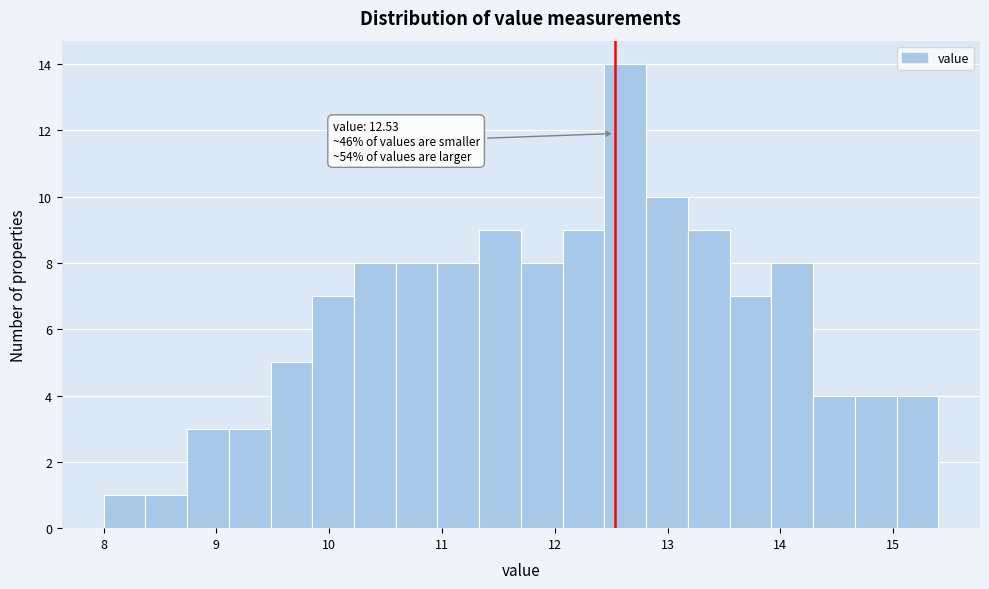

Read against the x-axis, roughly where is the centre of the tallest bar?

12.6